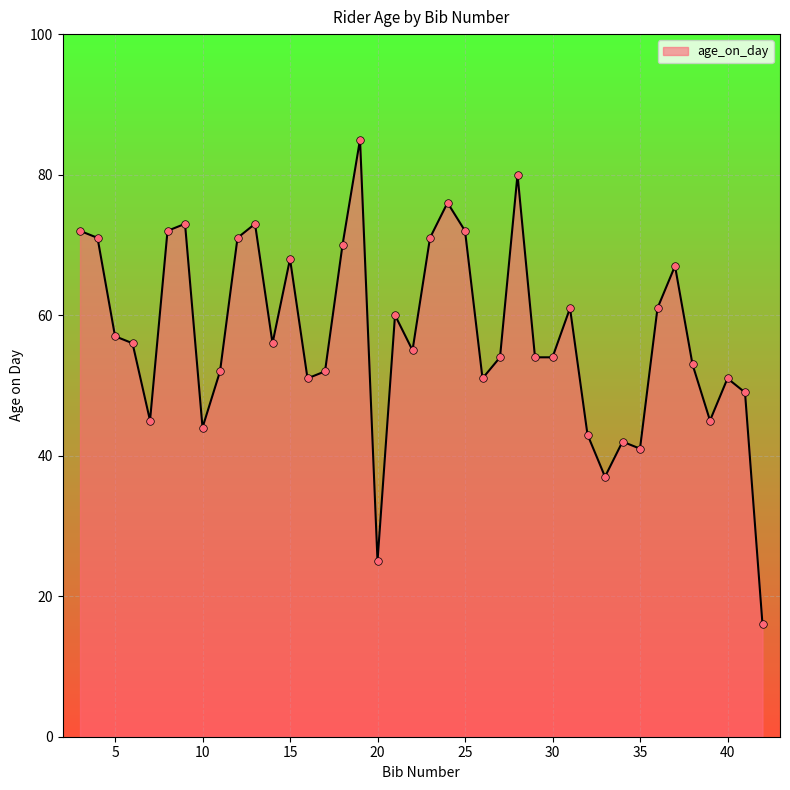

What is the difference between the maximum and minimum values?

69